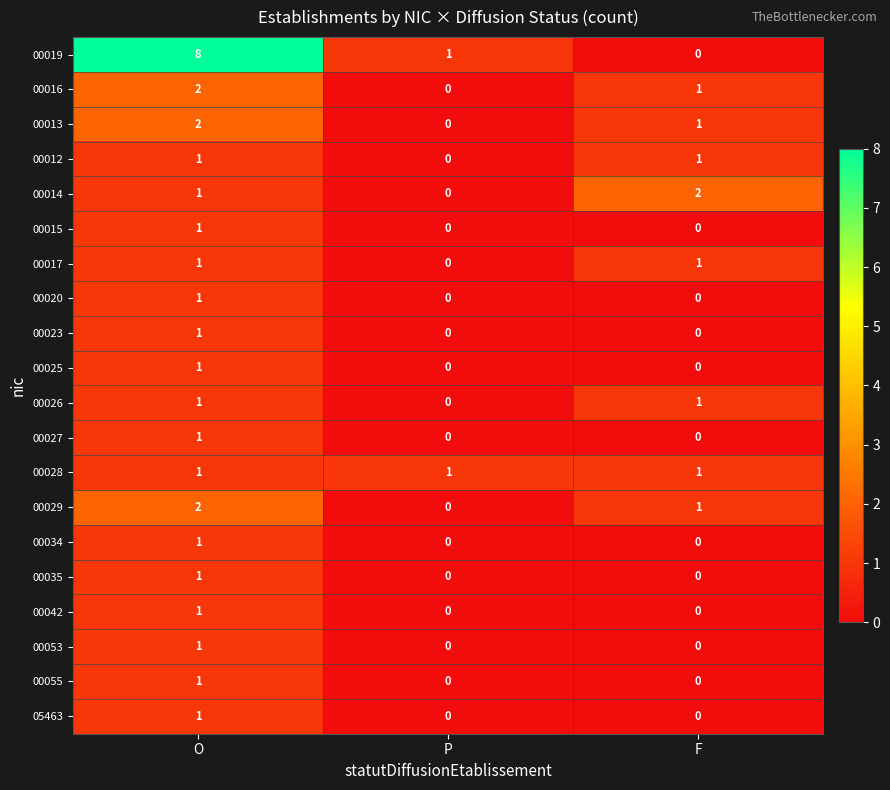

What is the maximum value shown in the chart?

8